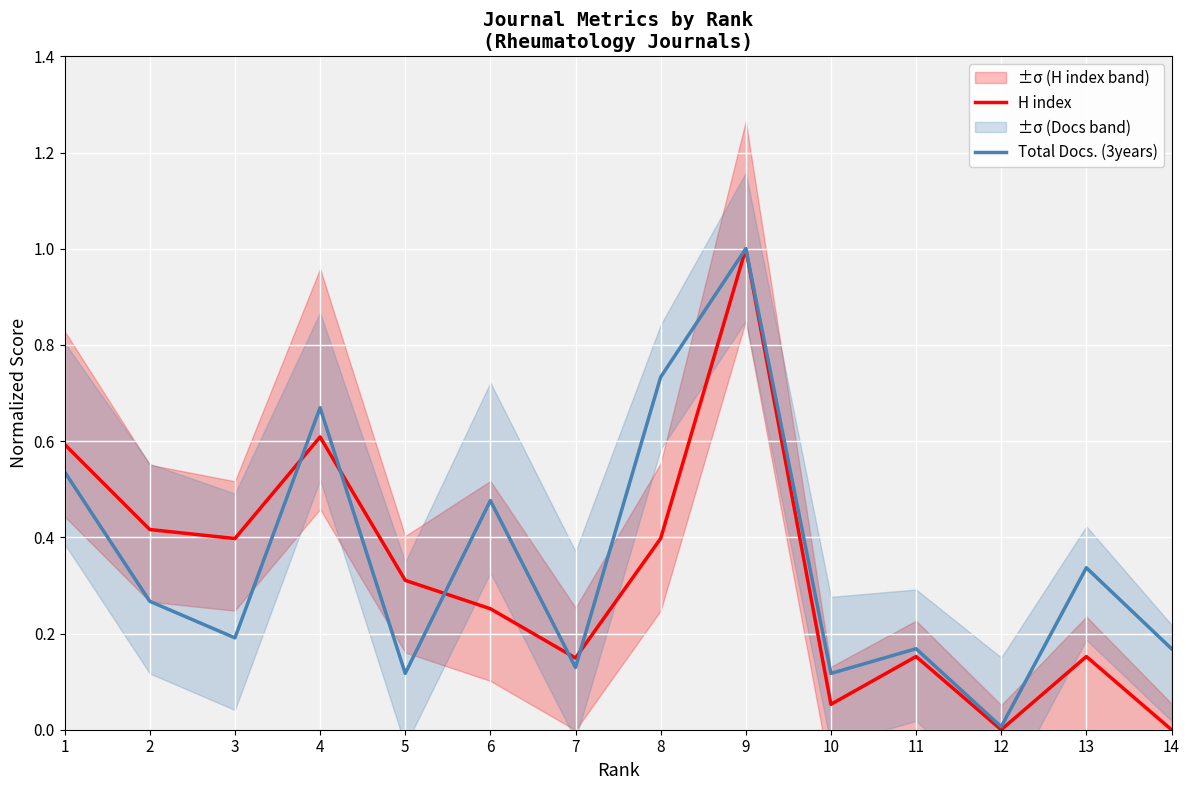

Which series changed the most between 8 and 14?

Total Docs. (3years)